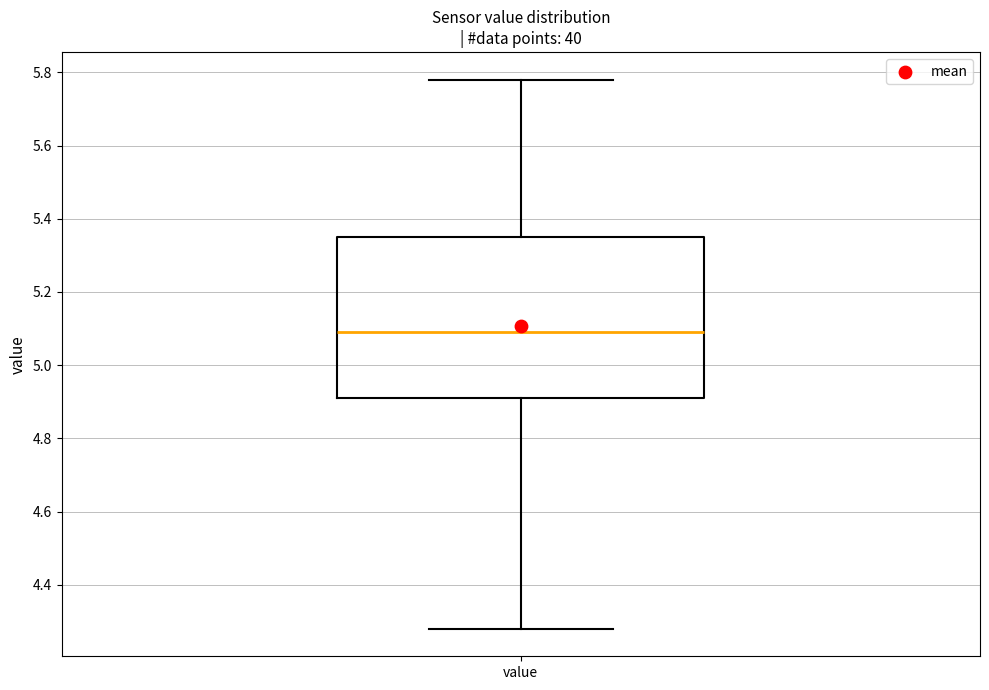

Where is the lower edge of the box for value on the y-axis? The values are not printed on the chart, so give them approximately, as read against the axis.

4.92